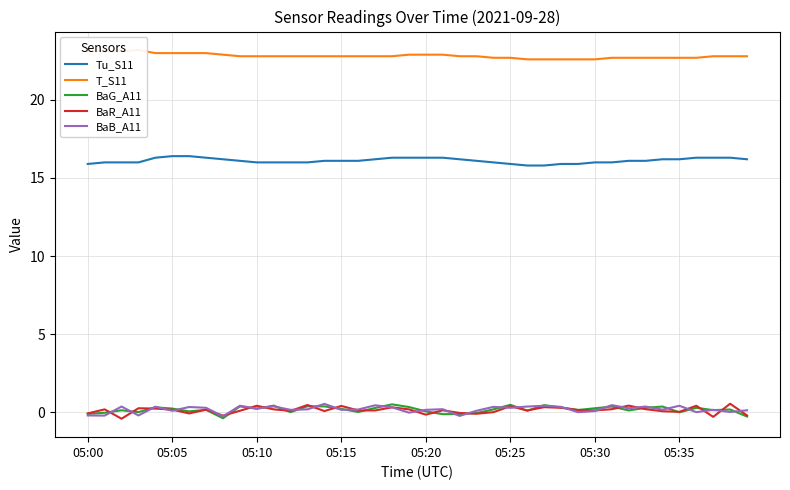

What is the difference between the maximum and second lowest values in the BaR_A11 series?

0.8